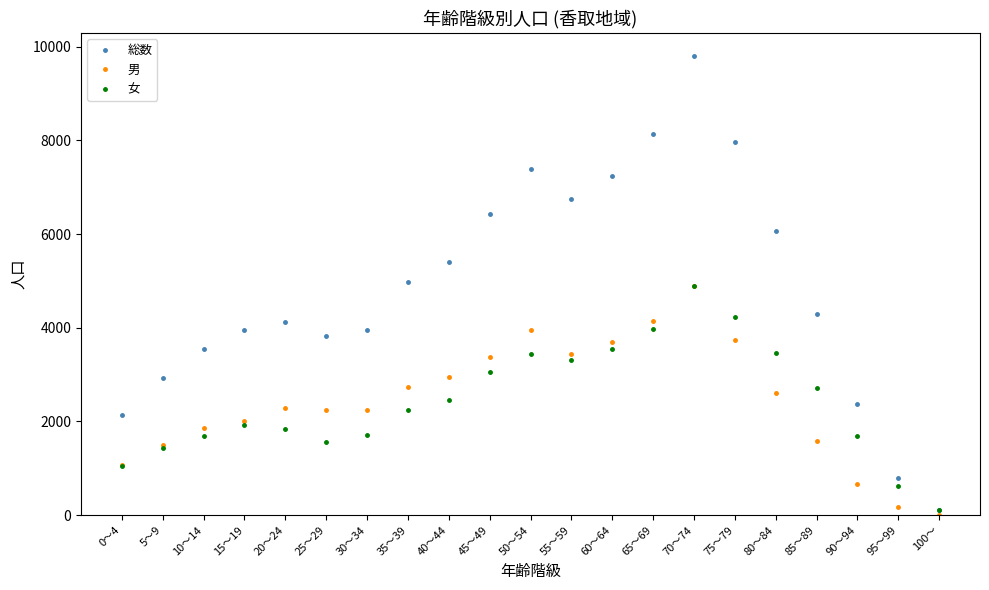

Does the chart have visible grid lines?

No